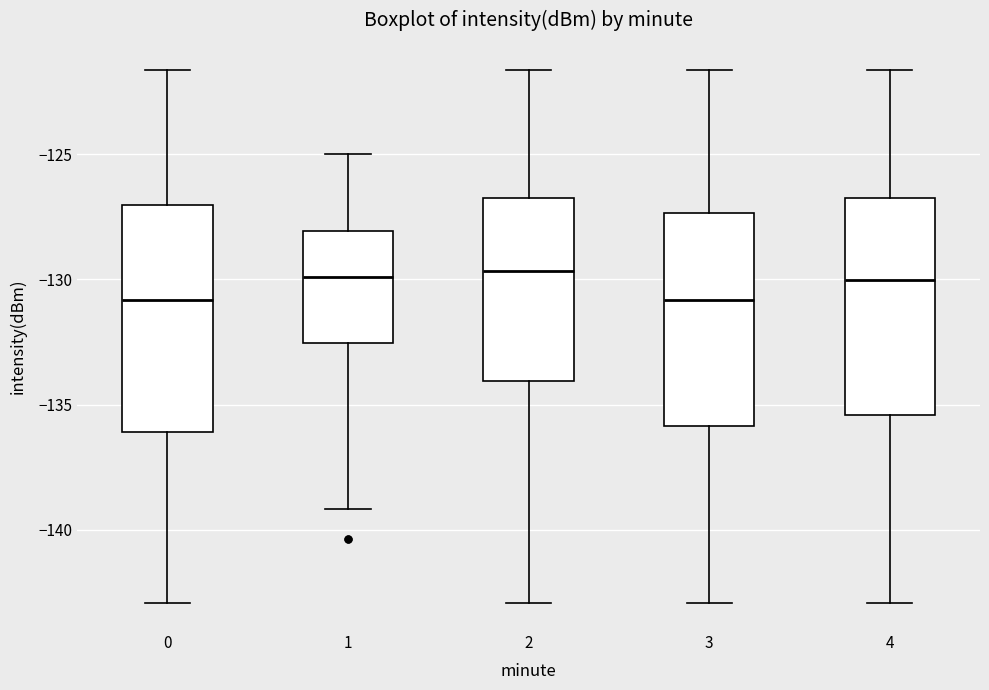

Reading left to right, read every box against the y-axis: the position of its median line, the range the box covers, and the ends of its whiskers. The values are not printed on the chart, so give them approximately, as read against the axis.

0: median -131.0, box -136.0 to -127.0, whiskers -143.0 to -121.5
1: median -130.0, box -132.5 to -128.0, whiskers -139.0 to -125.0
2: median -129.5, box -134.0 to -126.5, whiskers -143.0 to -121.5
3: median -131.0, box -136.0 to -127.5, whiskers -143.0 to -121.5
4: median -130.0, box -135.5 to -126.5, whiskers -143.0 to -121.5